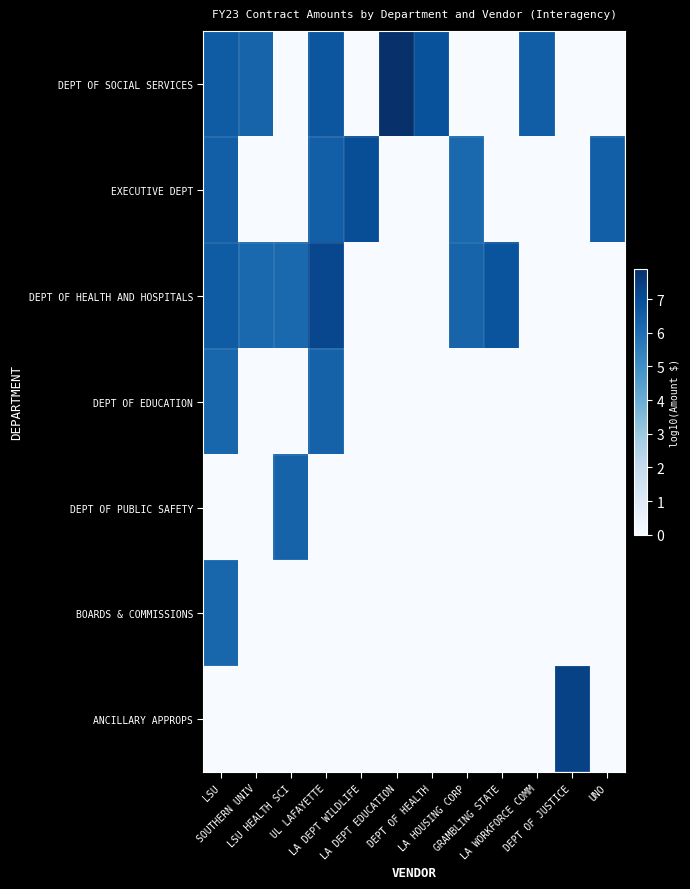

Reading right to left, transcribe all the data shown in this chart.

DEPT OF SOCIAL SERVICES: UNO=0.0	DEPT OF JUSTICE=0.0	LA WORKFORCE COMM=6.5	GRAMBLING STATE=0.0	LA HOUSING CORP=0.0	DEPT OF HEALTH=6.9	LA DEPT EDUCATION=7.9	LA DEPT WILDLIFE=0.0	UL LAFAYETTE=6.8	LSU HEALTH SCI=0.0	SOUTHERN UNIV=6.3	LSU=6.6
EXECUTIVE DEPT: UNO=6.5	DEPT OF JUSTICE=0.0	LA WORKFORCE COMM=0.0	GRAMBLING STATE=0.0	LA HOUSING CORP=6.2	DEPT OF HEALTH=0.0	LA DEPT EDUCATION=0.0	LA DEPT WILDLIFE=7.0	UL LAFAYETTE=6.5	LSU HEALTH SCI=0.0	SOUTHERN UNIV=0.0	LSU=6.5
DEPT OF HEALTH AND HOSPITALS: UNO=0.0	DEPT OF JUSTICE=0.0	LA WORKFORCE COMM=0.0	GRAMBLING STATE=6.8	LA HOUSING CORP=6.3	DEPT OF HEALTH=0.0	LA DEPT EDUCATION=0.0	LA DEPT WILDLIFE=0.0	UL LAFAYETTE=7.2	LSU HEALTH SCI=6.2	SOUTHERN UNIV=6.2	LSU=6.6
DEPT OF EDUCATION: UNO=0.0	DEPT OF JUSTICE=0.0	LA WORKFORCE COMM=0.0	GRAMBLING STATE=0.0	LA HOUSING CORP=0.0	DEPT OF HEALTH=0.0	LA DEPT EDUCATION=0.0	LA DEPT WILDLIFE=0.0	UL LAFAYETTE=6.4	LSU HEALTH SCI=0.0	SOUTHERN UNIV=0.0	LSU=6.3
DEPT OF PUBLIC SAFETY: UNO=0.0	DEPT OF JUSTICE=0.0	LA WORKFORCE COMM=0.0	GRAMBLING STATE=0.0	LA HOUSING CORP=0.0	DEPT OF HEALTH=0.0	LA DEPT EDUCATION=0.0	LA DEPT WILDLIFE=0.0	UL LAFAYETTE=0.0	LSU HEALTH SCI=6.3	SOUTHERN UNIV=0.0	LSU=0.0
BOARDS & COMMISSIONS: UNO=0.0	DEPT OF JUSTICE=0.0	LA WORKFORCE COMM=0.0	GRAMBLING STATE=0.0	LA HOUSING CORP=0.0	DEPT OF HEALTH=0.0	LA DEPT EDUCATION=0.0	LA DEPT WILDLIFE=0.0	UL LAFAYETTE=0.0	LSU HEALTH SCI=0.0	SOUTHERN UNIV=0.0	LSU=6.2
ANCILLARY APPROPS: UNO=0.0	DEPT OF JUSTICE=7.3	LA WORKFORCE COMM=0.0	GRAMBLING STATE=0.0	LA HOUSING CORP=0.0	DEPT OF HEALTH=0.0	LA DEPT EDUCATION=0.0	LA DEPT WILDLIFE=0.0	UL LAFAYETTE=0.0	LSU HEALTH SCI=0.0	SOUTHERN UNIV=0.0	LSU=0.0